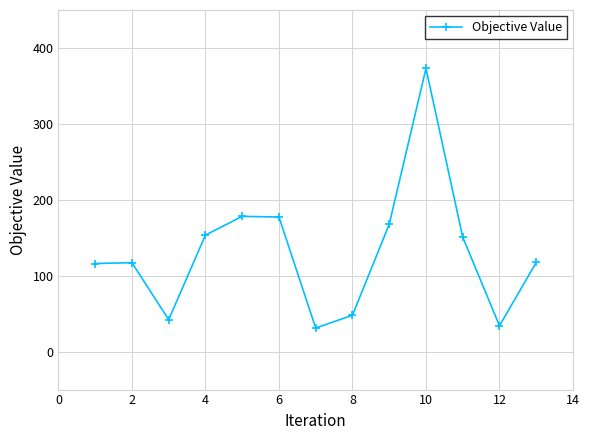

What is the minimum value shown in the chart?

31.1